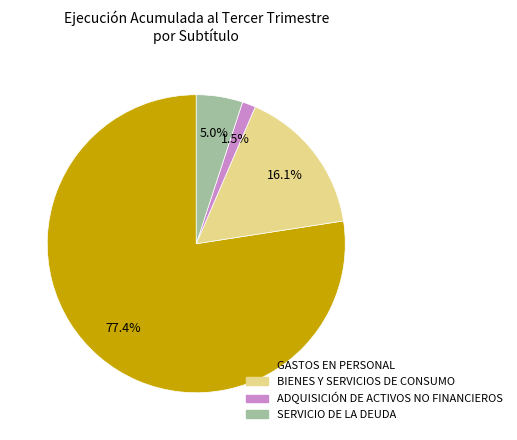

True or false: SERVICIO DE LA DEUDA accounts for 12% of the total.

False